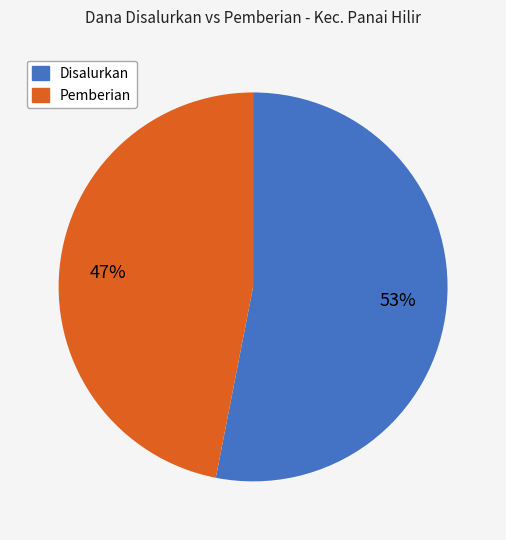

Count the number of slices in the pie.

2